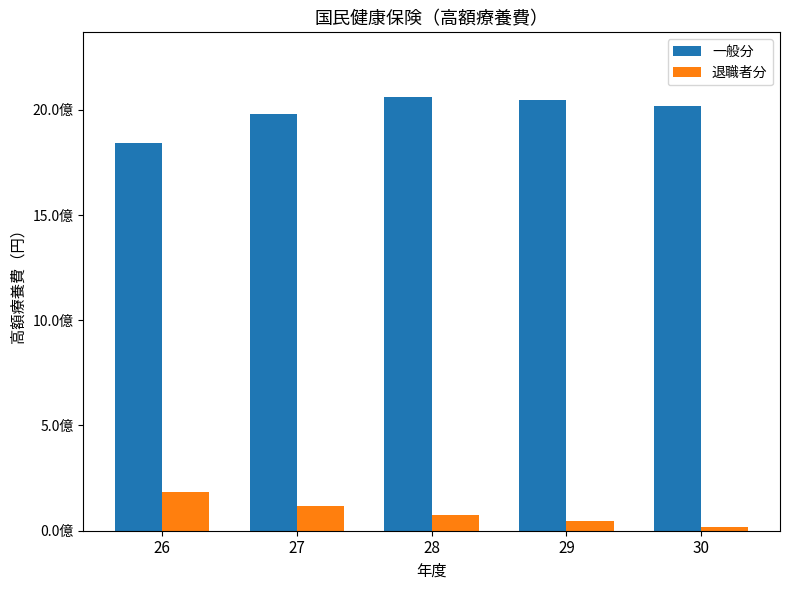

What is the difference between the 一般分 values at 28 and 29?

14682042